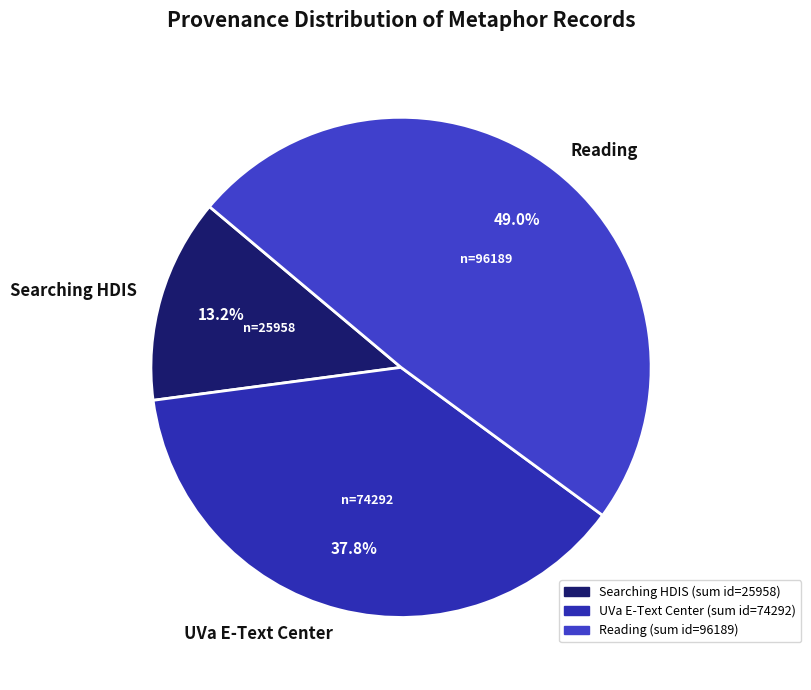

How many slices are in this pie chart?

3